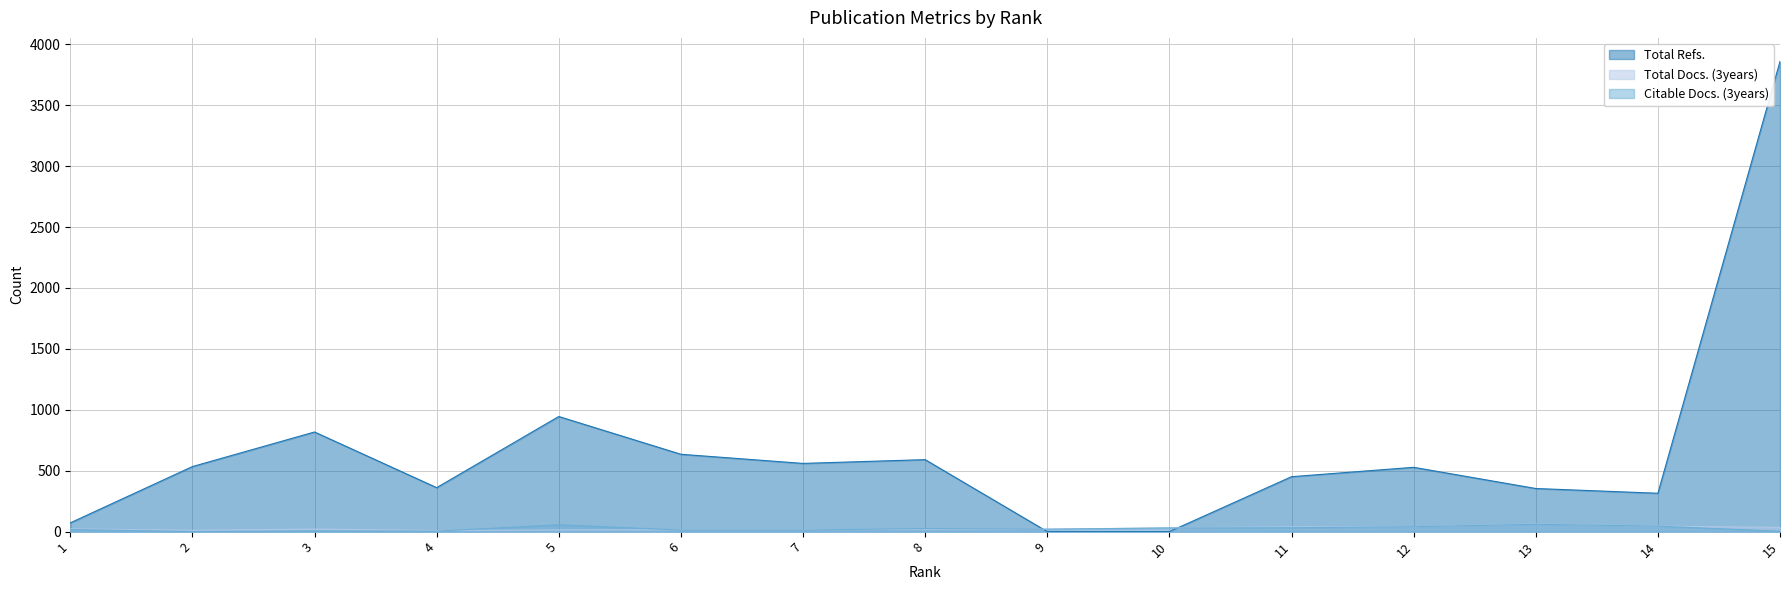

How many lines are shown in the chart?

3